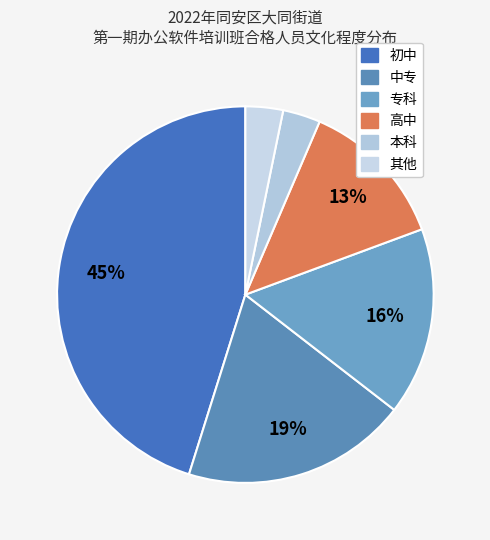

How many slices are in this pie chart?

6